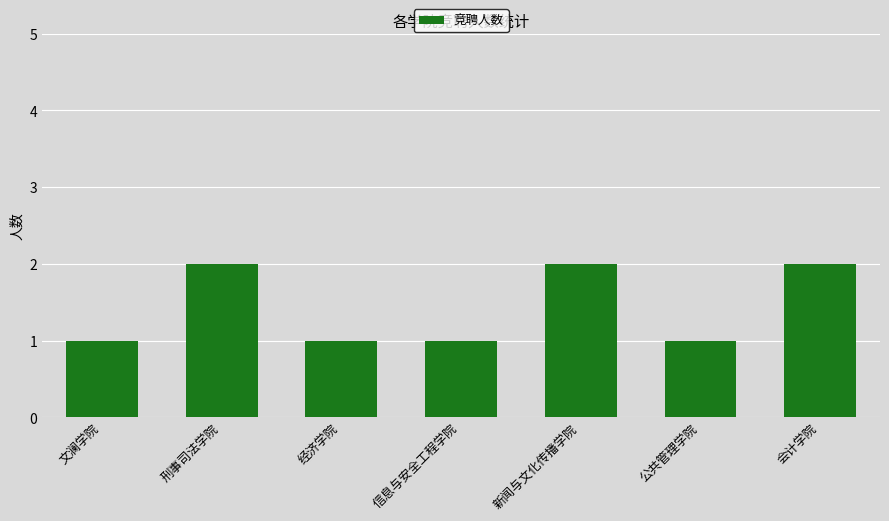

Reading left to right, what are all the values shown in this chart?

1	2	1	1	2	1	2